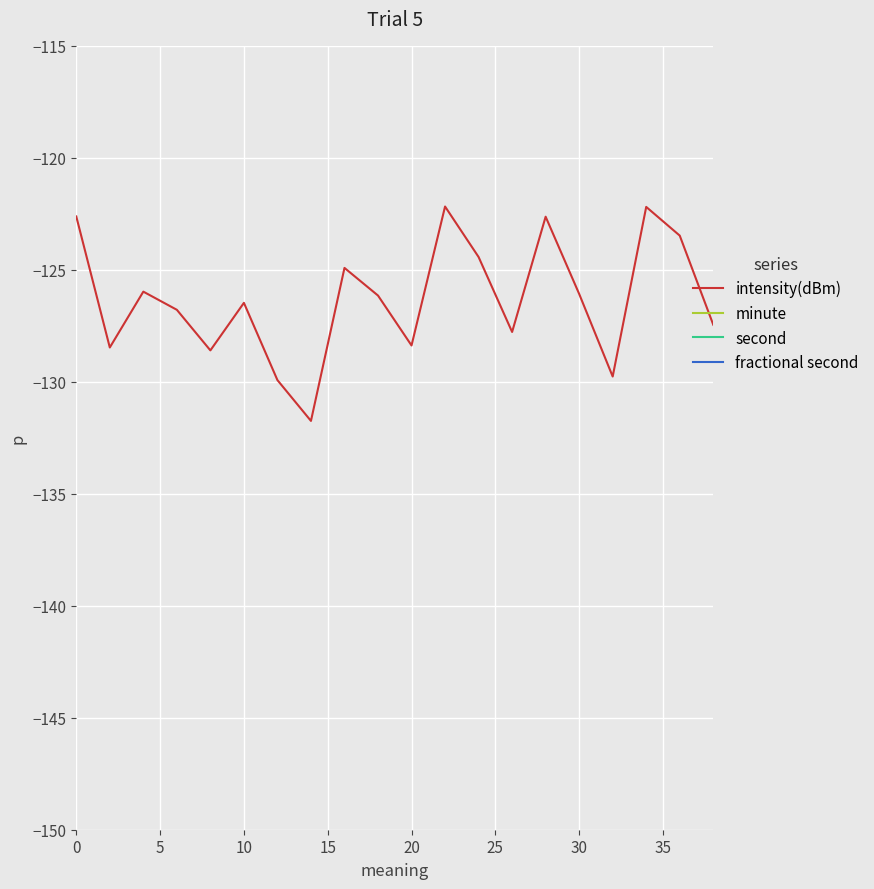

True or false: fractional second and minute intersect in this chart.

False